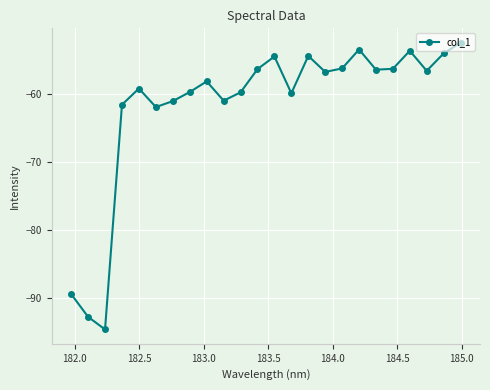

What is the smallest value displayed?

-94.6